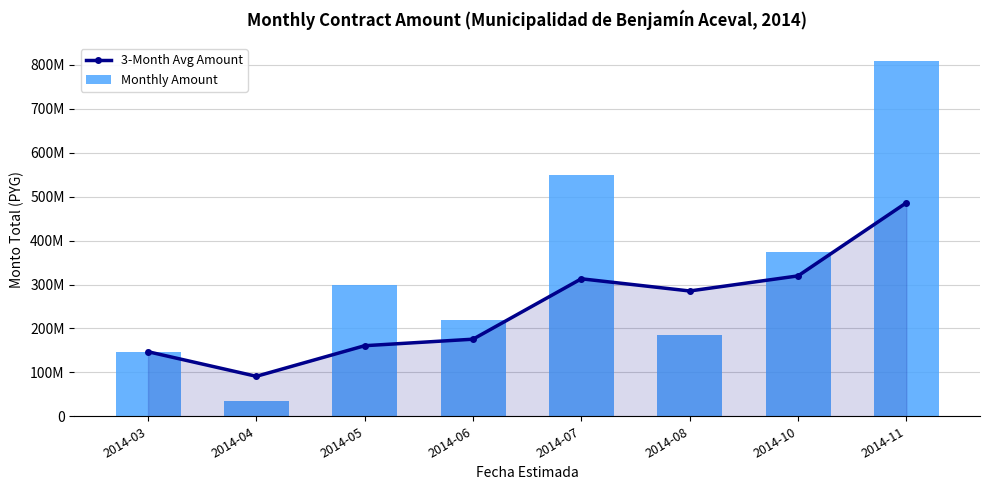

What is the value of the Monthly Amount bar at the 7th from the left?

373778231